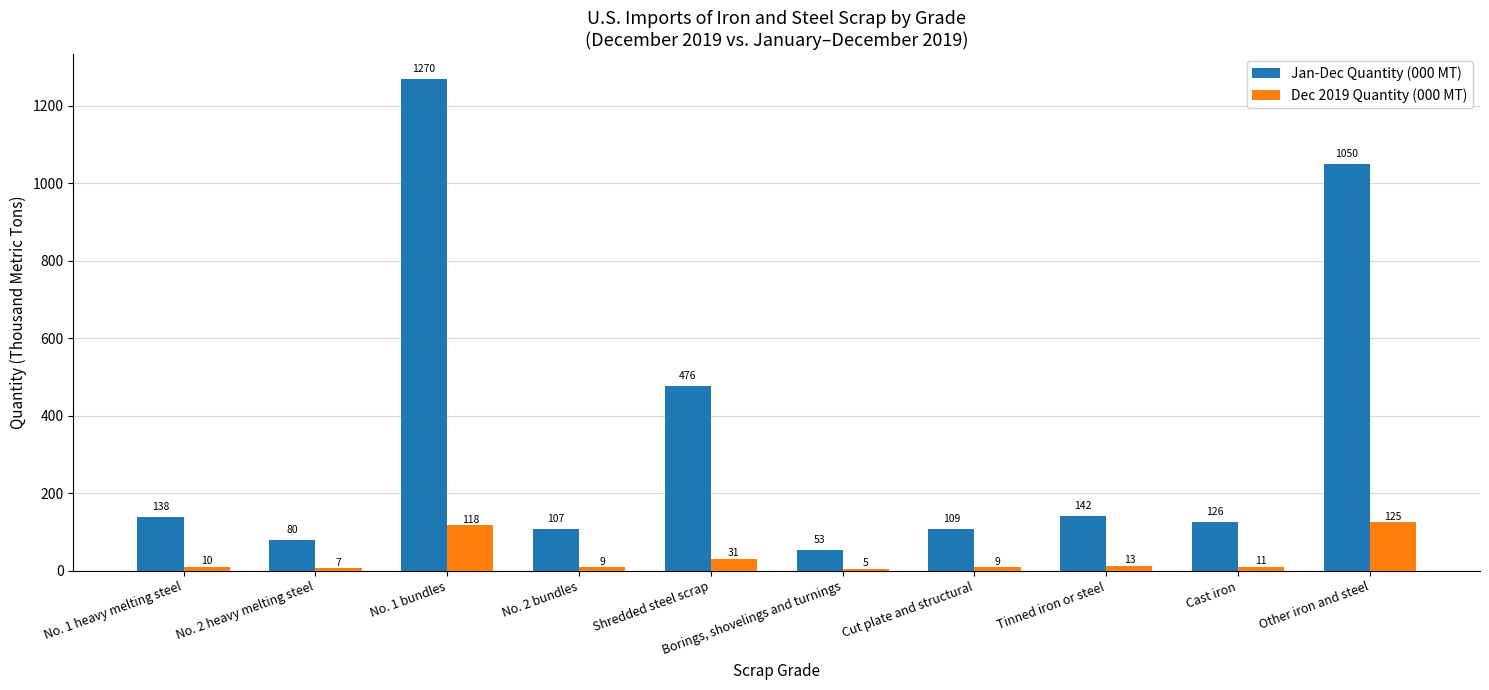

Rank the series at No. 2 bundles from lowest to highest value.

Dec 2019 Quantity (000 MT), Jan-Dec Quantity (000 MT)